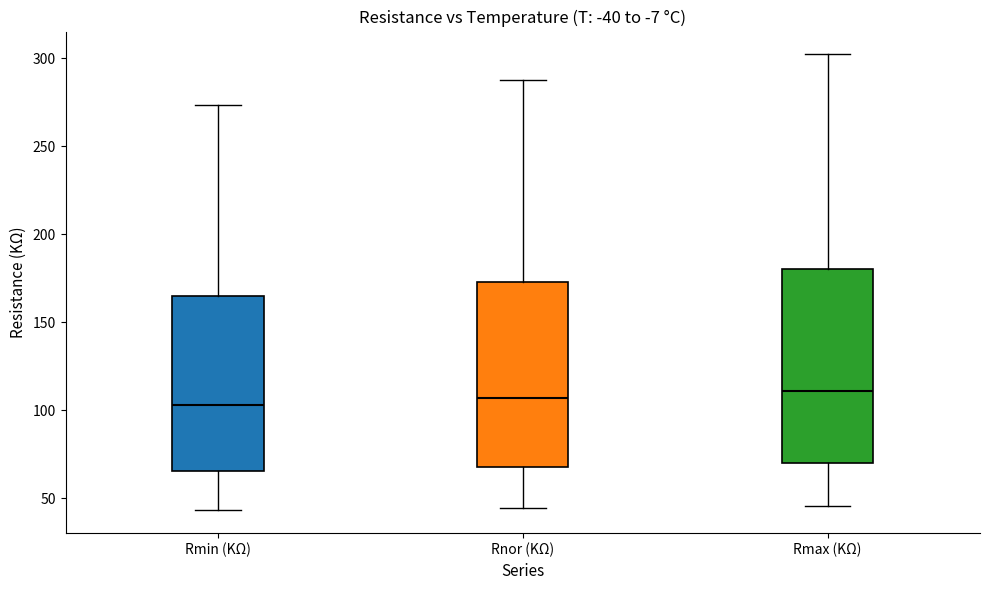

Where does the lower whisker of the box for Rnor (KΩ) end on the y-axis? The values are not printed on the chart, so give them approximately, as read against the axis.

45